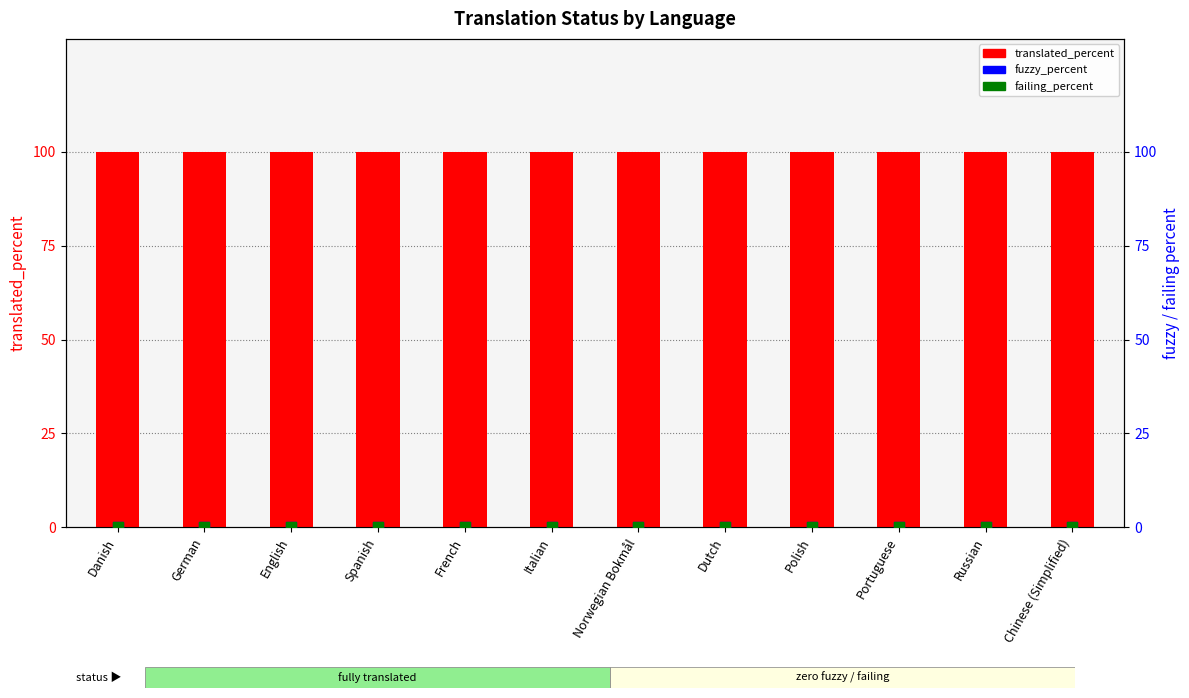

What are all the series names shown in the legend?

translated_percent, fuzzy_percent, failing_percent